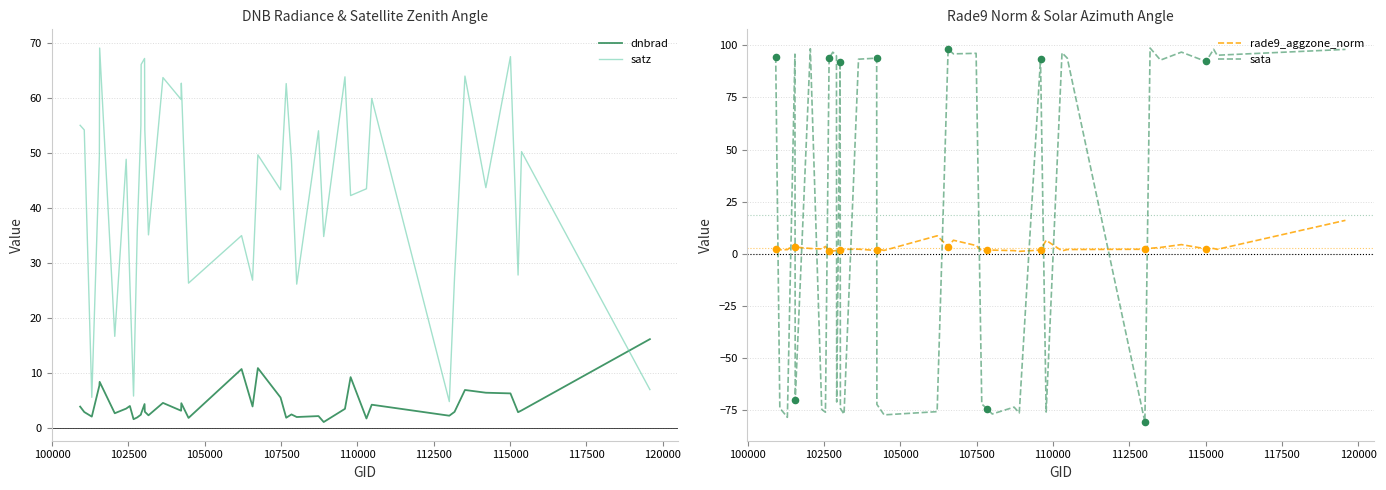

Which series has the largest total across all categories?

satz